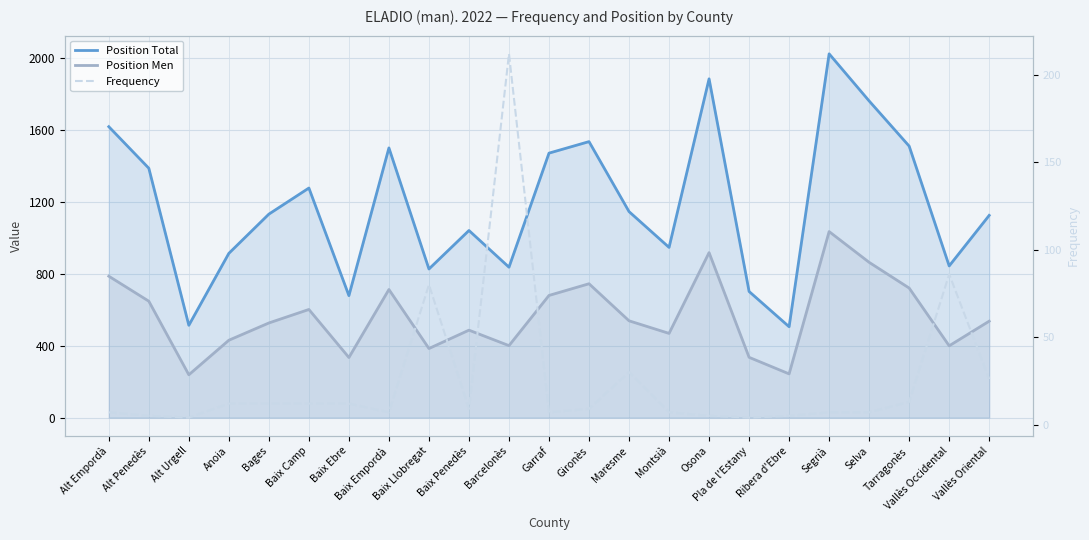

Reading right to left, list all the values displayed in this chart.

Position Total: 1124	843	1509	1760	2022	505	701	1883	946	1145	1534	1470	836	1040	826	1499	678	1276	1131	913	513	1386	1617
Position Men: 536	399	720	863	1034	243	335	917	468	538	744	679	400	486	384	712	334	601	526	430	238	647	786
Frequency: 26	86	13	7	7	5	4	5	7	30	9	7	212	9	80	7	12	12	12	12	4	5	7